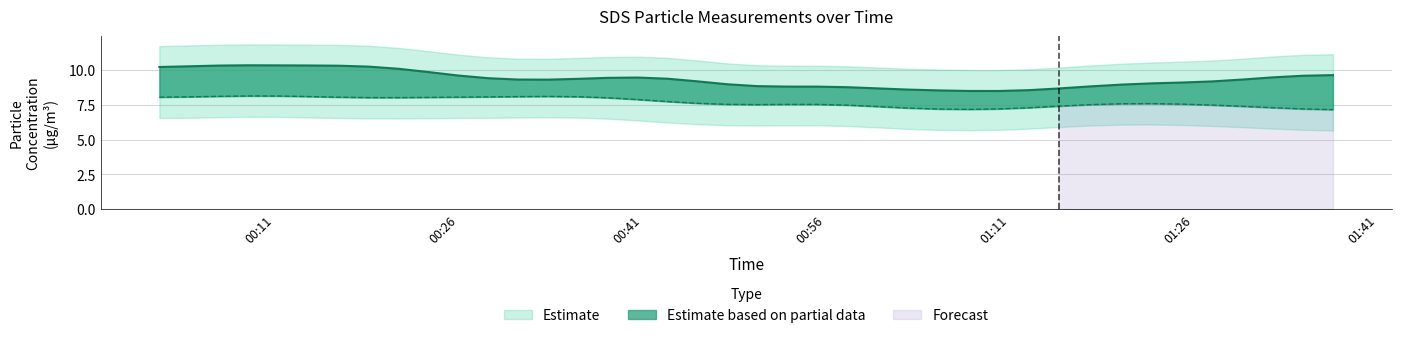

What position from the right is 2023/09/16 00:08:51?

37